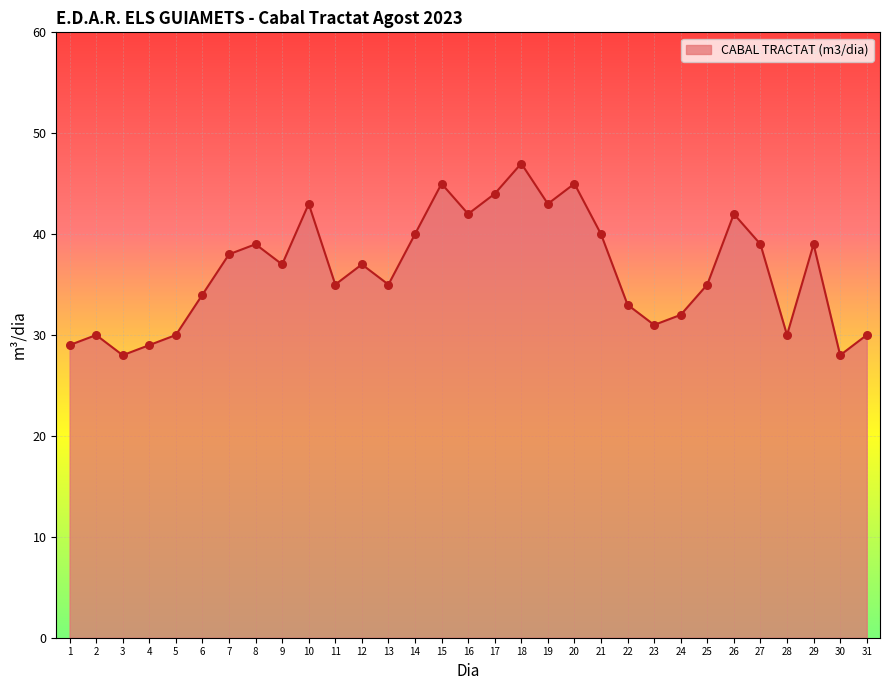

Between 22 and 5, which is larger?

22